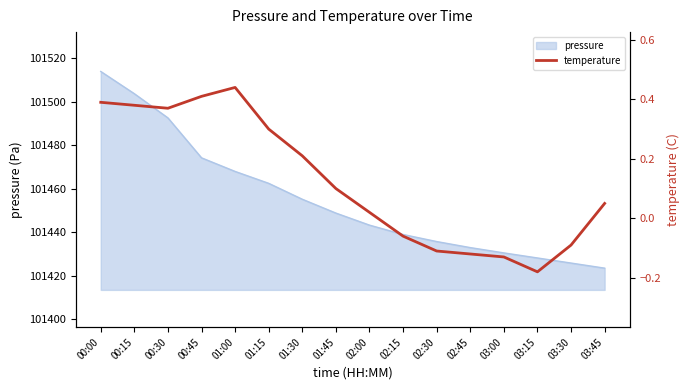

Reading left to right, list all the values displayed in this chart.

00:00=0.4	00:15=0.4	00:30=0.4	00:45=0.4	01:00=0.4	01:15=0.3	01:30=0.2	01:45=0.1	02:00=0.0	02:15=-0.1	02:30=-0.1	02:45=-0.1	03:00=-0.1	03:15=-0.2	03:30=-0.1	03:45=0.1